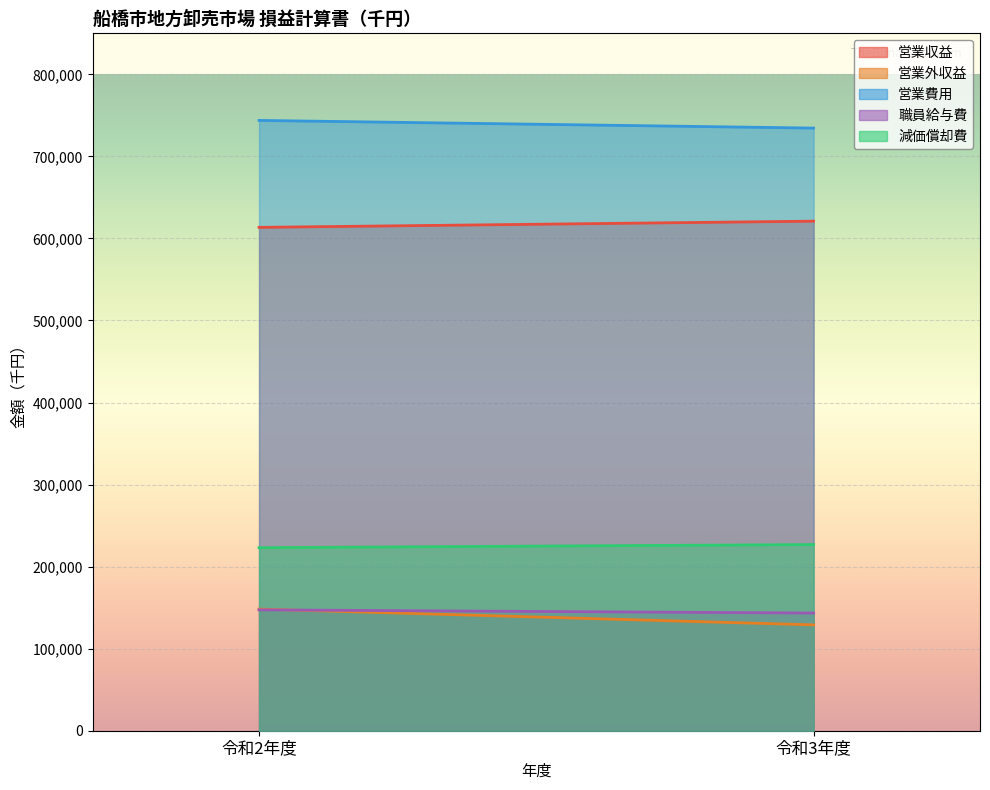

What is the difference between the 営業収益 values at 令和3年度 and 令和2年度?

7553